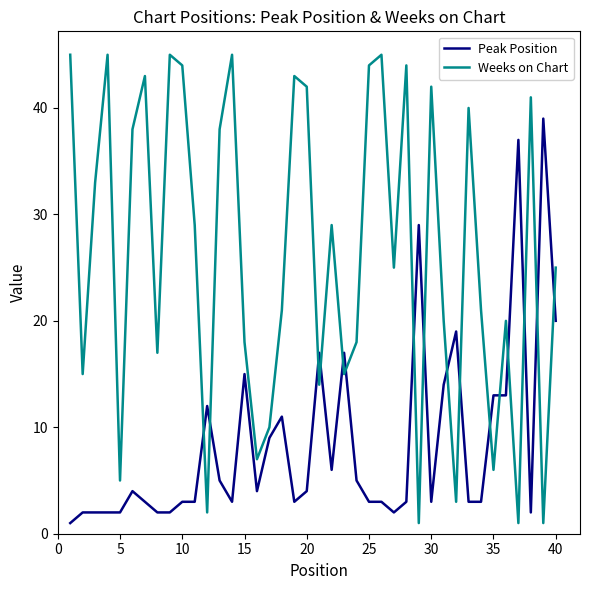

How many times do Peak Position and Weeks on Chart cross each other?

16